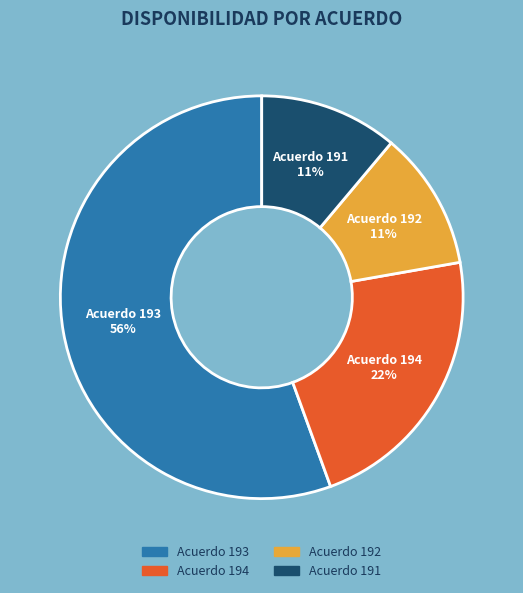

Does any single category account for the majority?

Yes